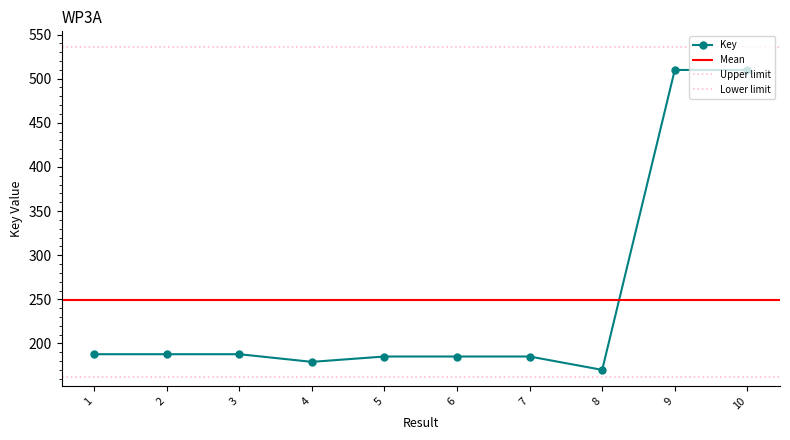

The value at 10 is 509.8. True or false?

True